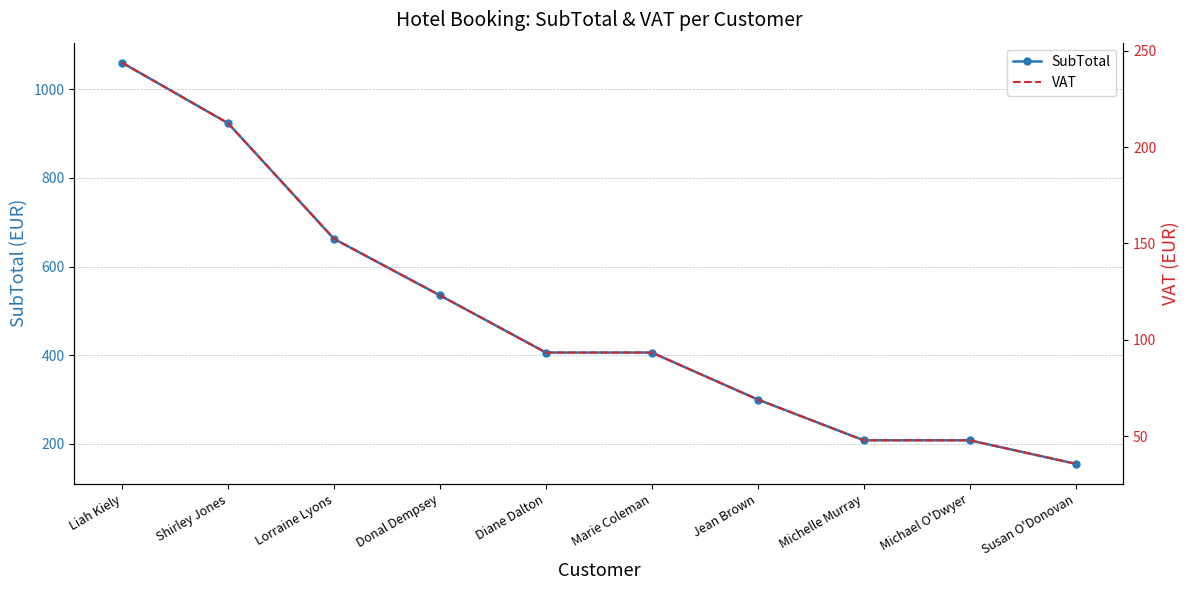

What is the spread (max minus min) of values at Susan O'Donovan?

119.3